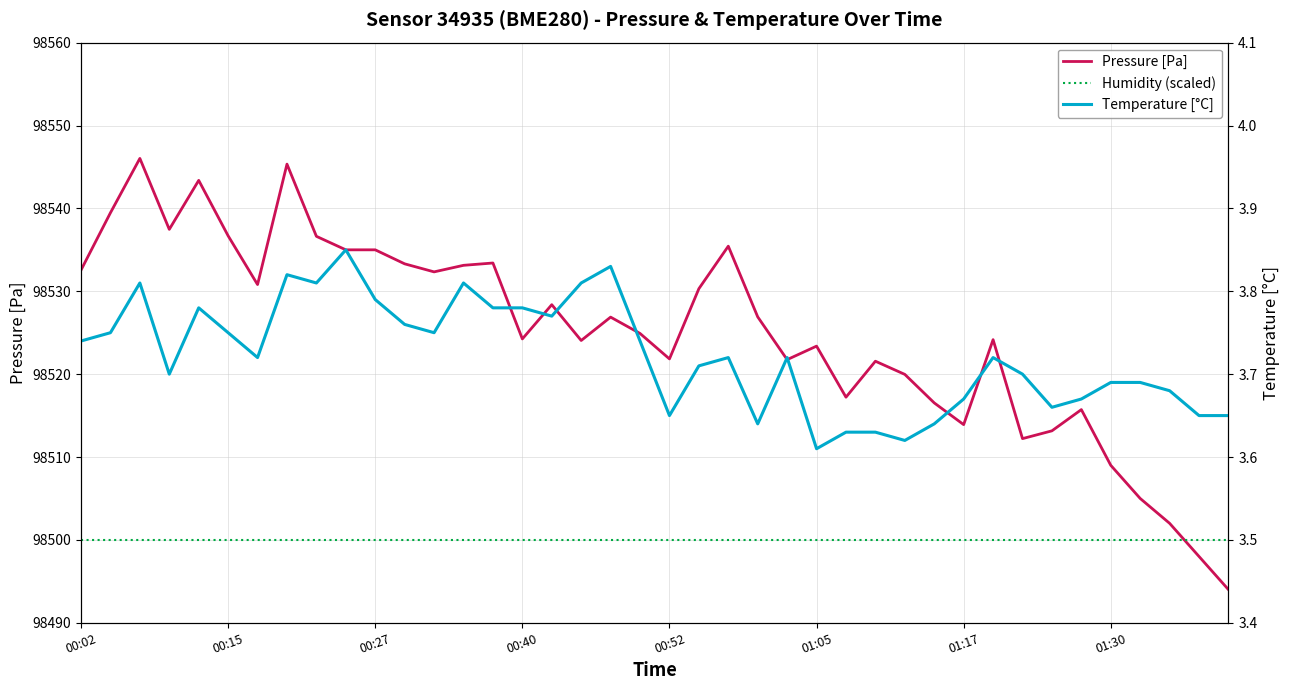

Reading left to right, what are all the values shown in this chart?

Pressure [Pa]: 98532.6	98539.5	98546.0	98537.5	98543.4	98536.7	98530.8	98545.3	98536.6	98535.0	98535.0	98533.3	98532.3	98533.1	98533.4	98524.2	98528.4	98524.1	98526.9	98524.9	98521.8	98530.3	98535.4	98526.9	98521.8	98523.4	98517.2	98521.6	98520.0	98516.5	98513.9	98524.2	98512.2	98513.2	98515.7	98509.0	98505.0	98502.0	98498.0	98494.0
Humidity (scaled): 98500.0	98500.0	98500.0	98500.0	98500.0	98500.0	98500.0	98500.0	98500.0	98500.0	98500.0	98500.0	98500.0	98500.0	98500.0	98500.0	98500.0	98500.0	98500.0	98500.0	98500.0	98500.0	98500.0	98500.0	98500.0	98500.0	98500.0	98500.0	98500.0	98500.0	98500.0	98500.0	98500.0	98500.0	98500.0	98500.0	98500.0	98500.0	98500.0	98500.0
Temperature [°C]: 3.7	3.8	3.8	3.7	3.8	3.8	3.7	3.8	3.8	3.9	3.8	3.8	3.8	3.8	3.8	3.8	3.8	3.8	3.8	3.7	3.6	3.7	3.7	3.6	3.7	3.6	3.6	3.6	3.6	3.6	3.7	3.7	3.7	3.7	3.7	3.7	3.7	3.7	3.6	3.6